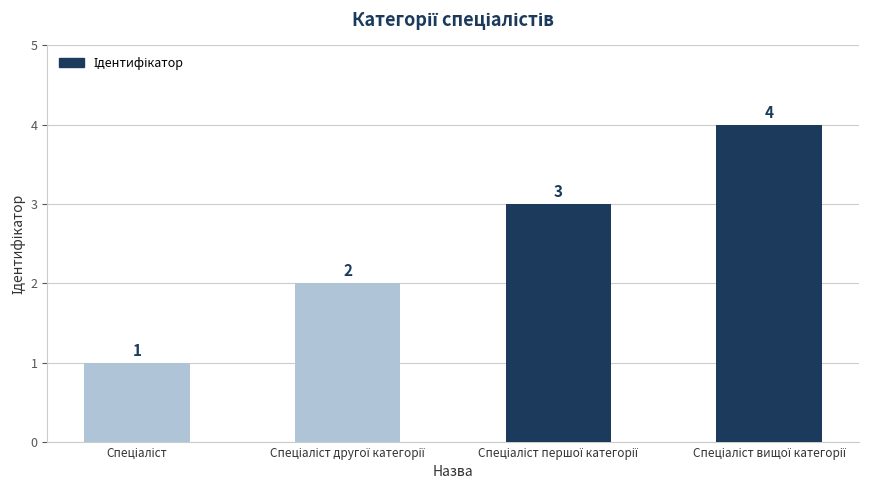

What is the difference between the second highest and minimum values?

2